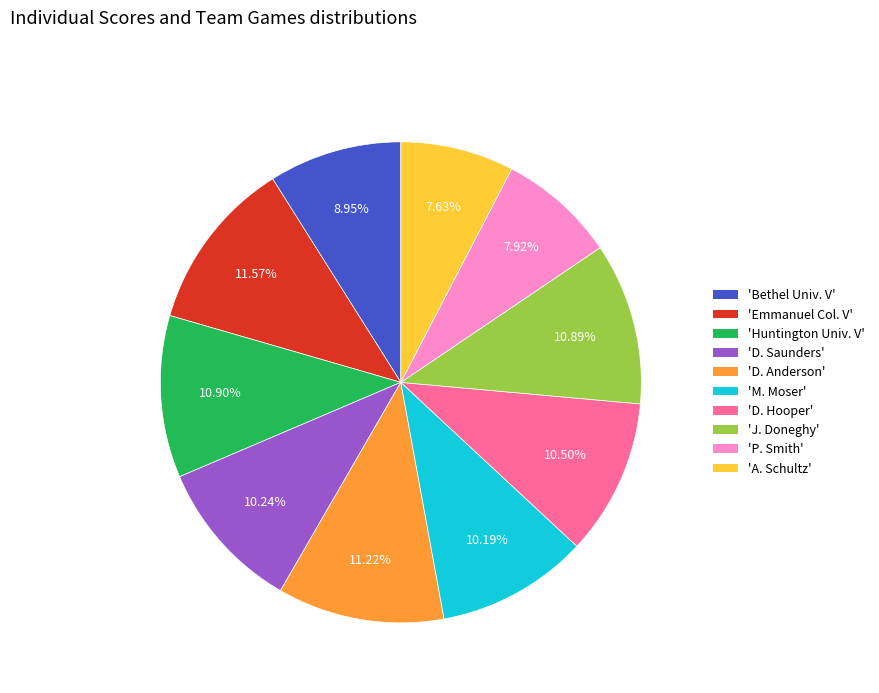

Count the number of slices in the pie.

10